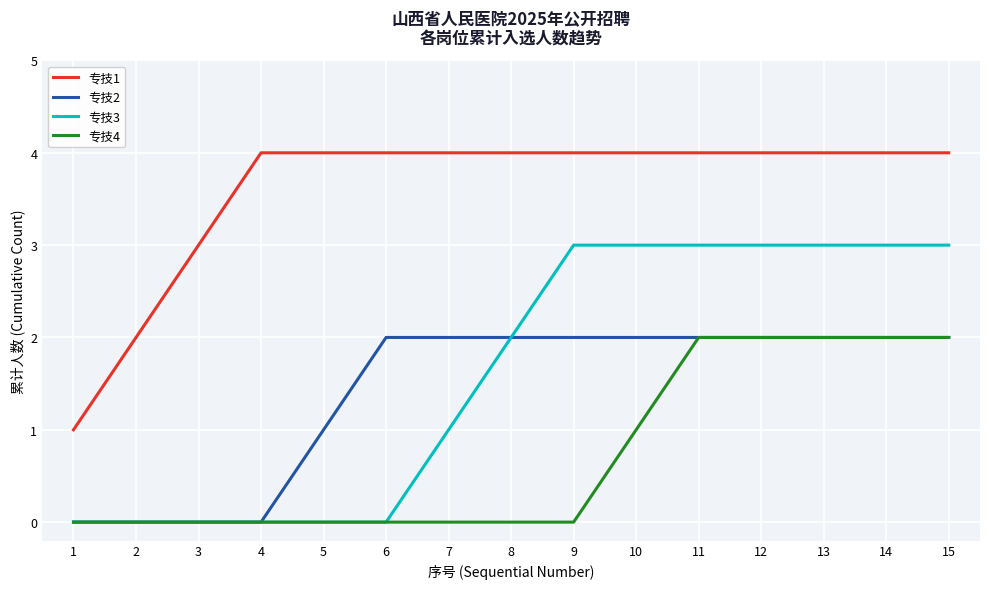

Which series changed the most between 6 and 8?

专技3